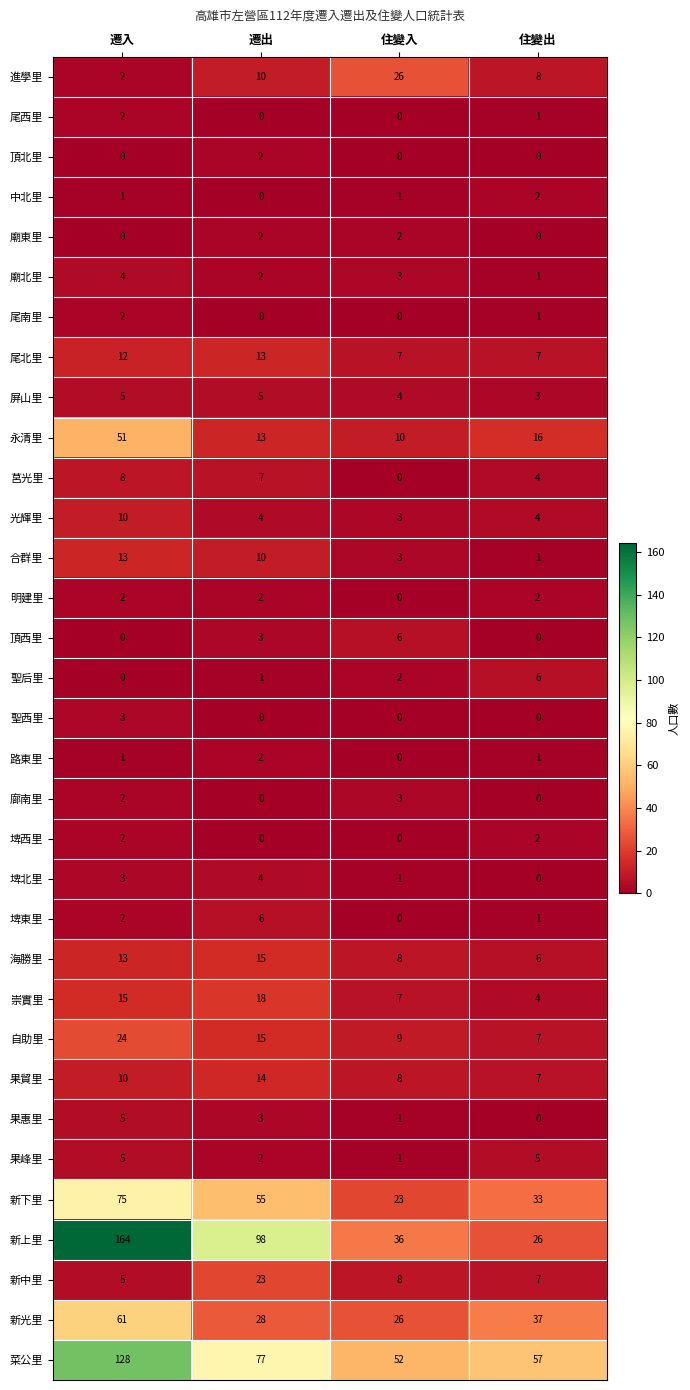

What is the minimum value for 自助里?

7